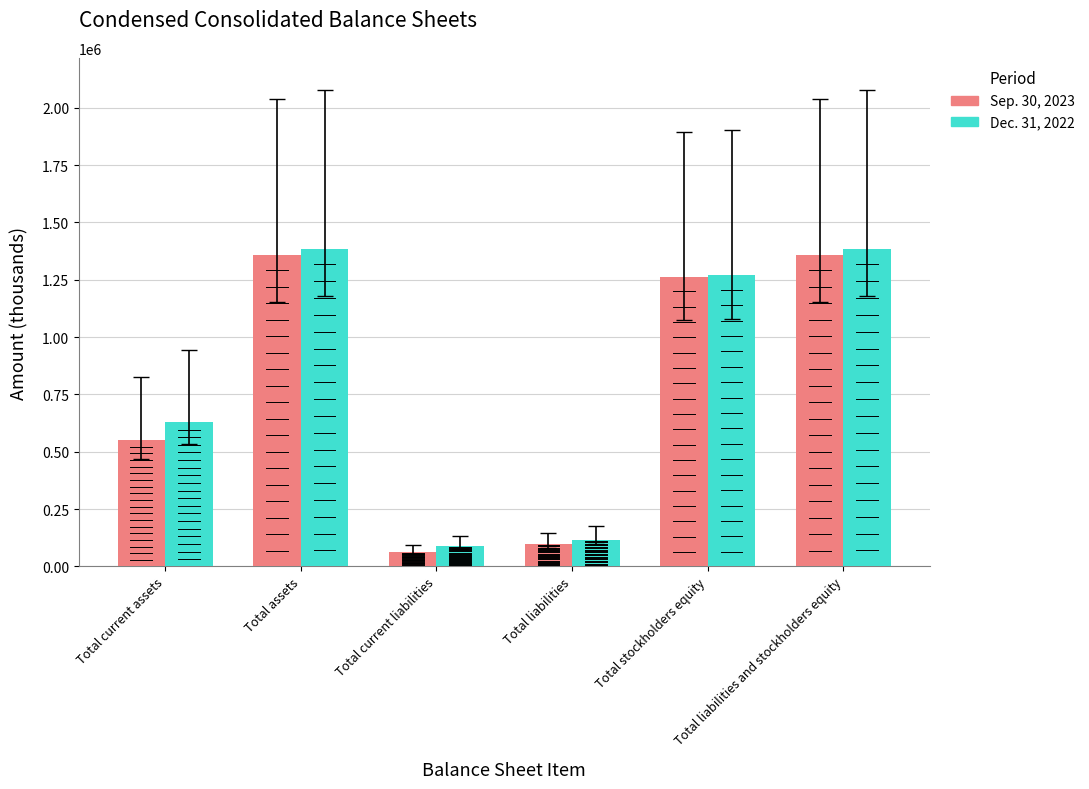

What is the value of the Dec. 31, 2022 bar at the 1st from the left?

627873